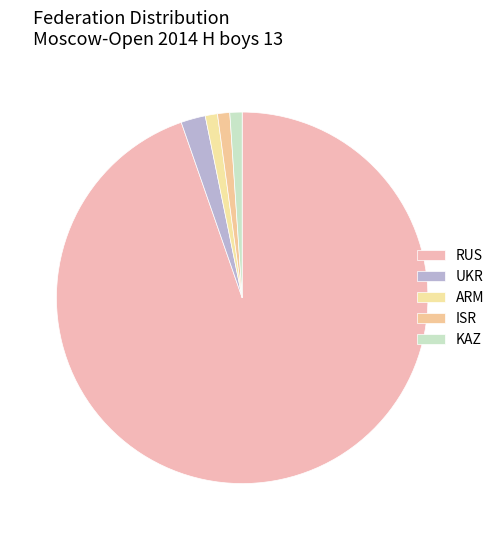

Which has a higher value, RUS or UKR?

RUS